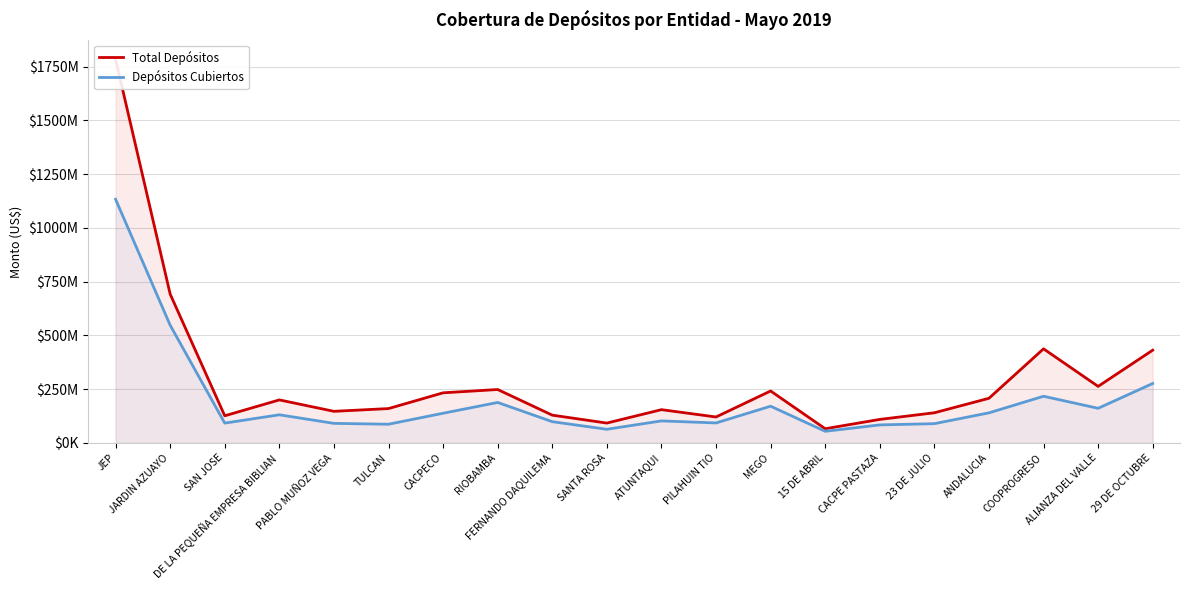

True or false: Depósitos Cubiertos and Total Depósitos intersect in this chart.

False